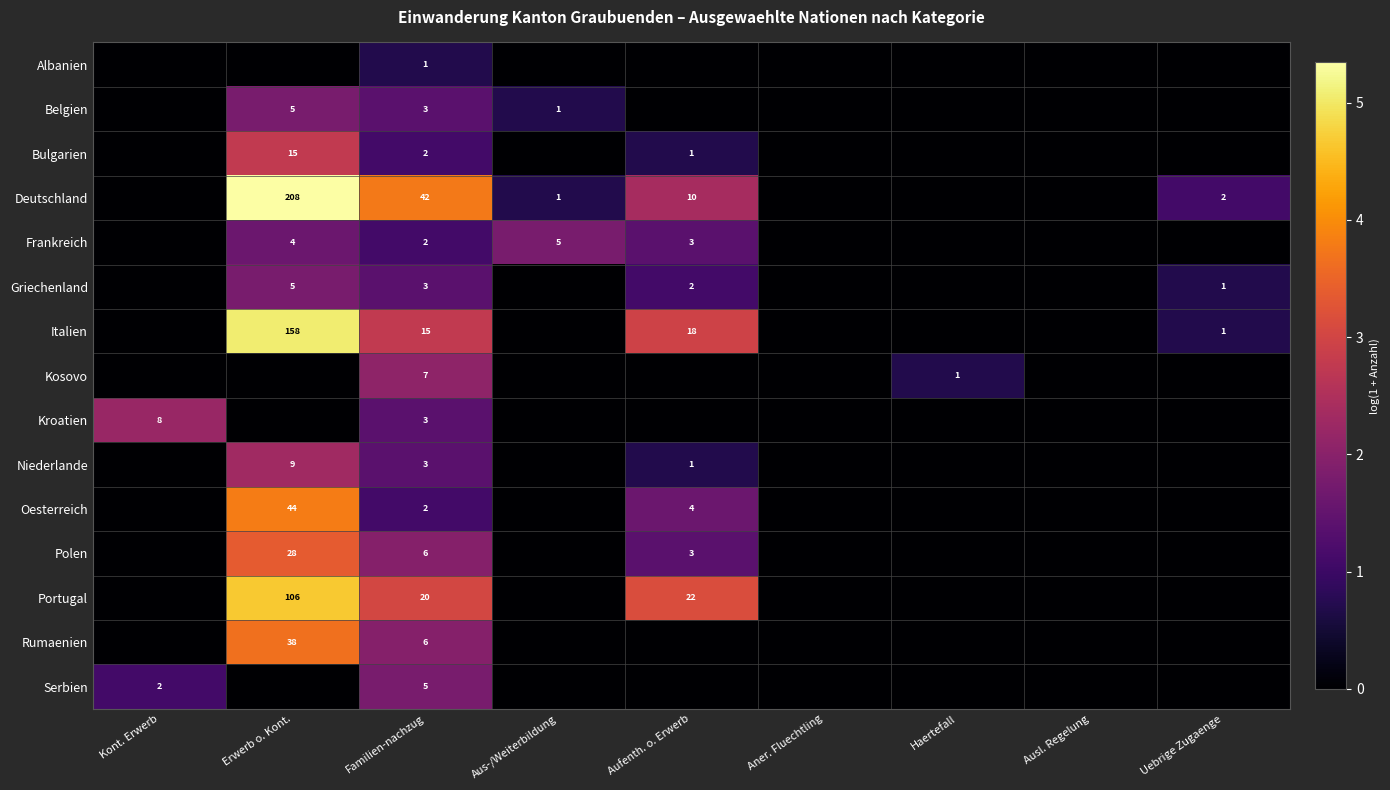

True or false: Kroatien has a value of 3 at Familien-nachzug.

True